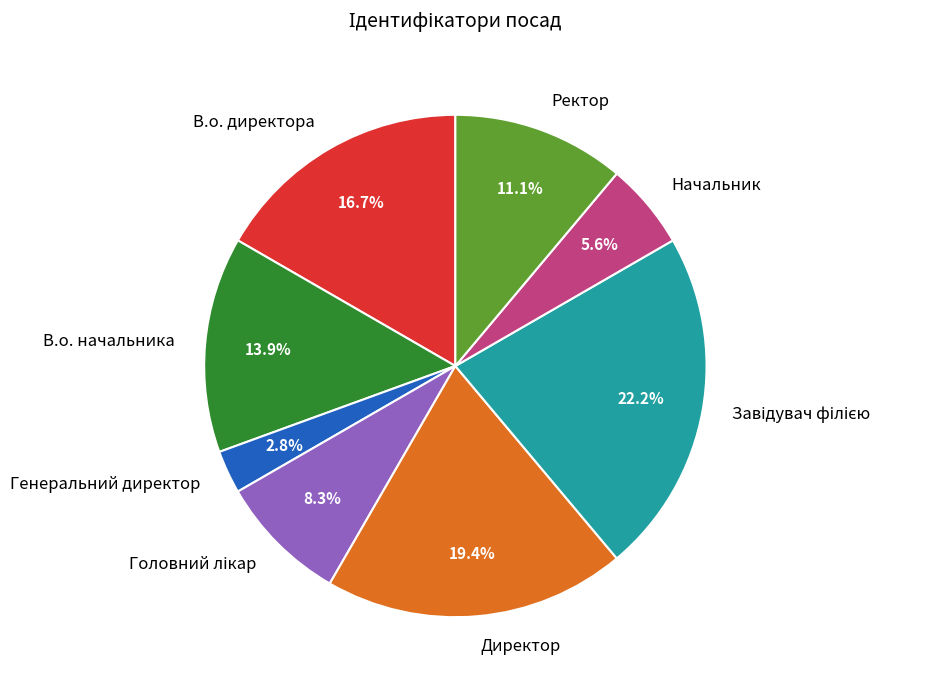

Is there a majority slice in this chart?

No